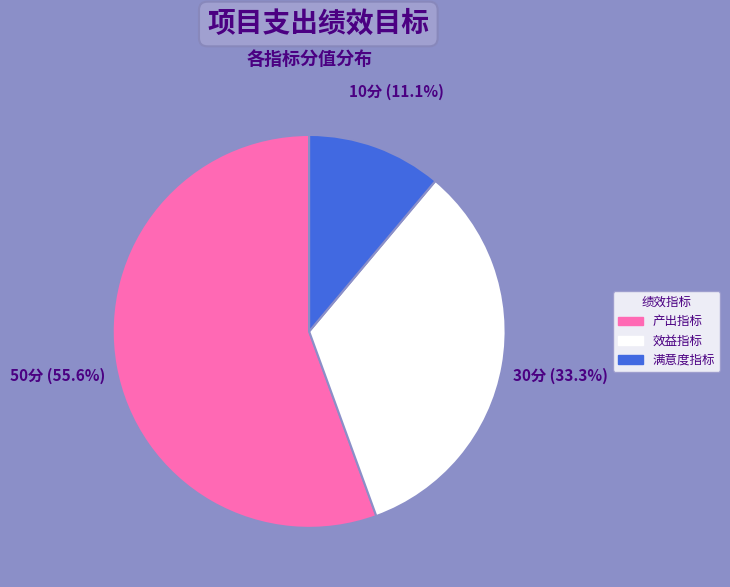

To the nearest percent, what is the difference between the 产出指标 and 效益指标 slice percentages?

22%